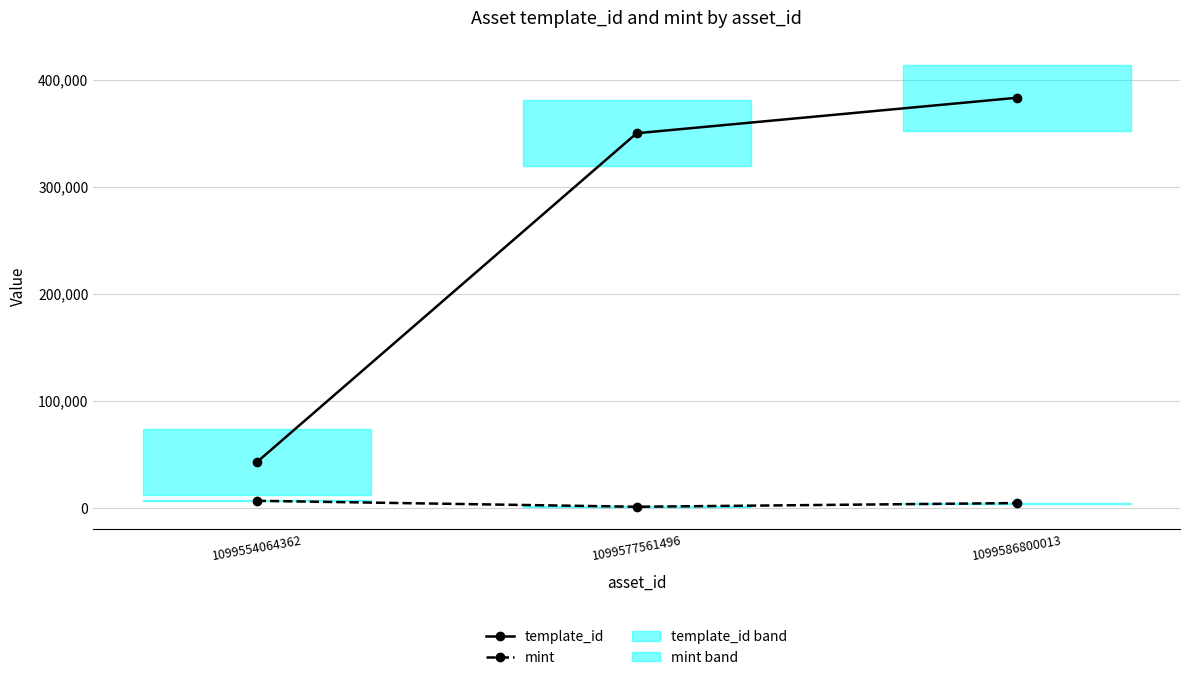

Between 1099577561496 and 1099586800013, which is larger?

1099586800013